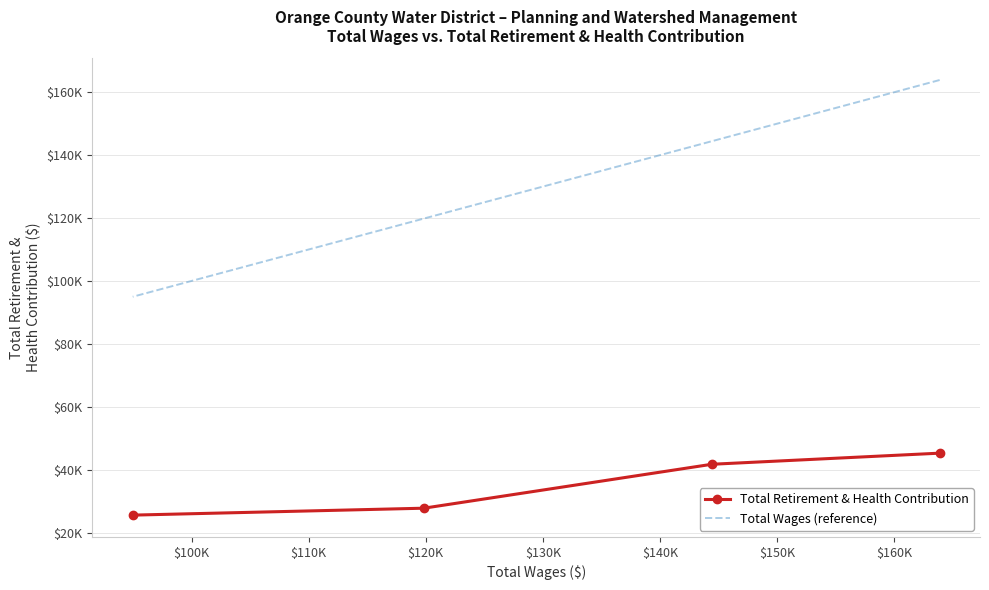

What are all the series names shown in the legend?

Total Retirement & Health Contribution, Total Wages (reference)